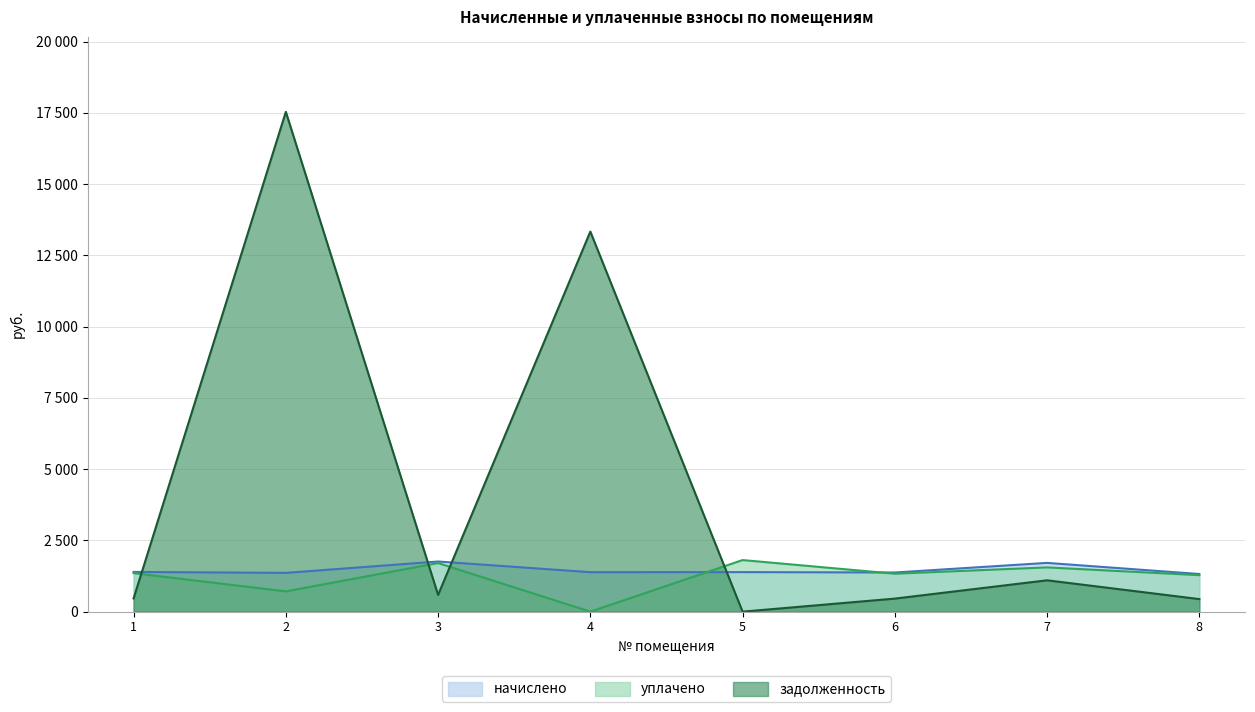

True or false: начислено has a value of 1171.3 at 3.

False